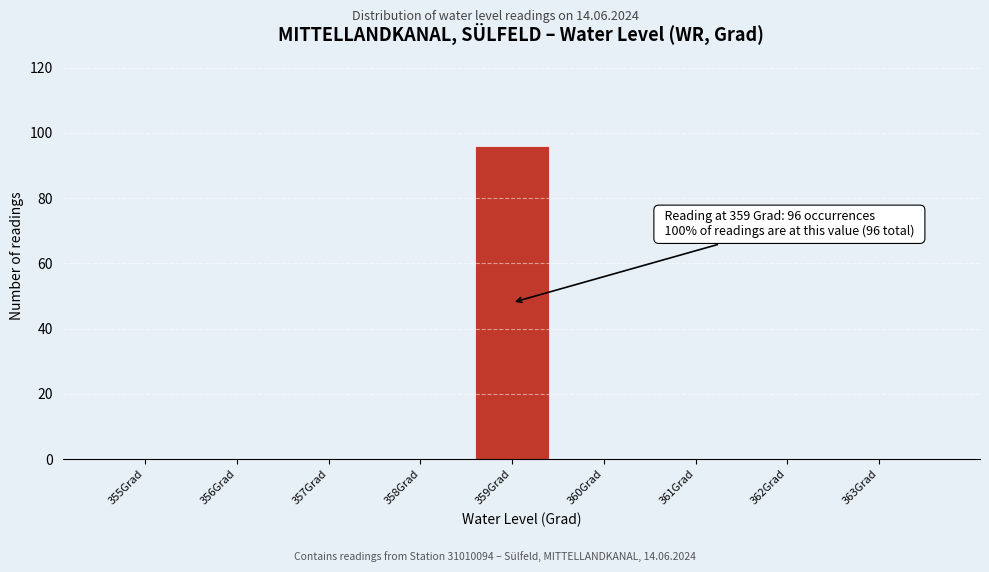

Reading left to right, what are all the values shown in this chart?

355Grad=0	356Grad=0	357Grad=0	358Grad=0	359Grad=96	360Grad=0	361Grad=0	362Grad=0	363Grad=0